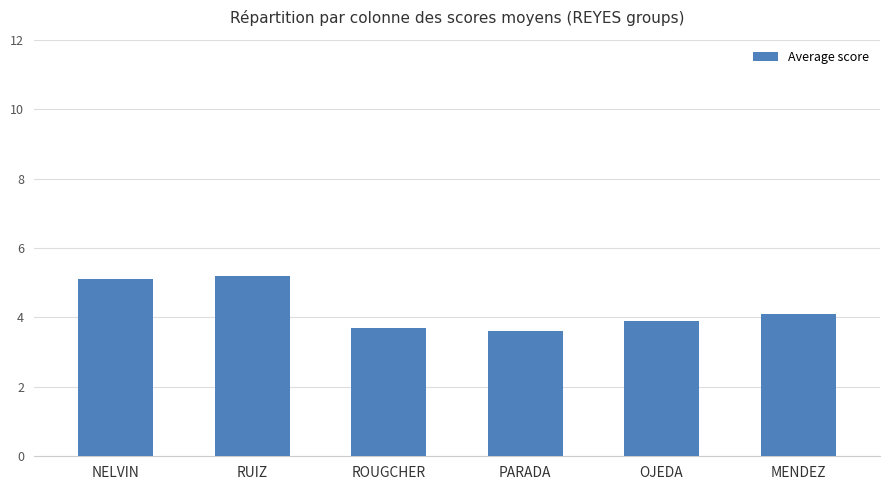

What is the sum of the values at OJEDA and MENDEZ?

8.0